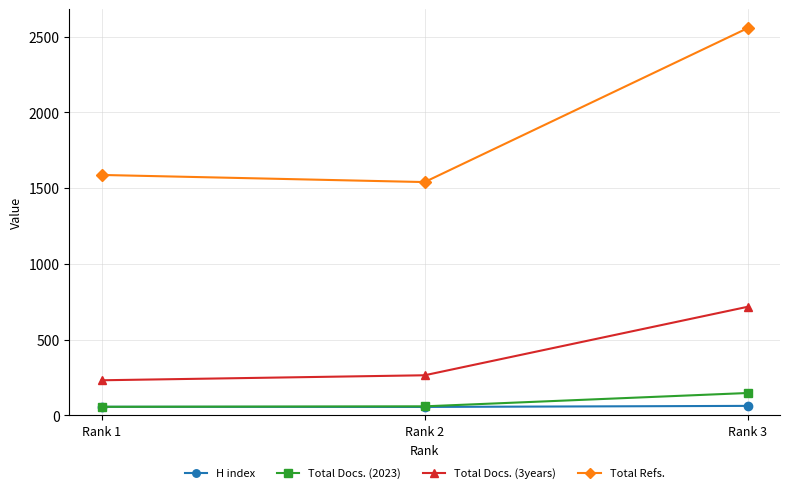

What is the difference between the maximum and second lowest values in the H index series?

6